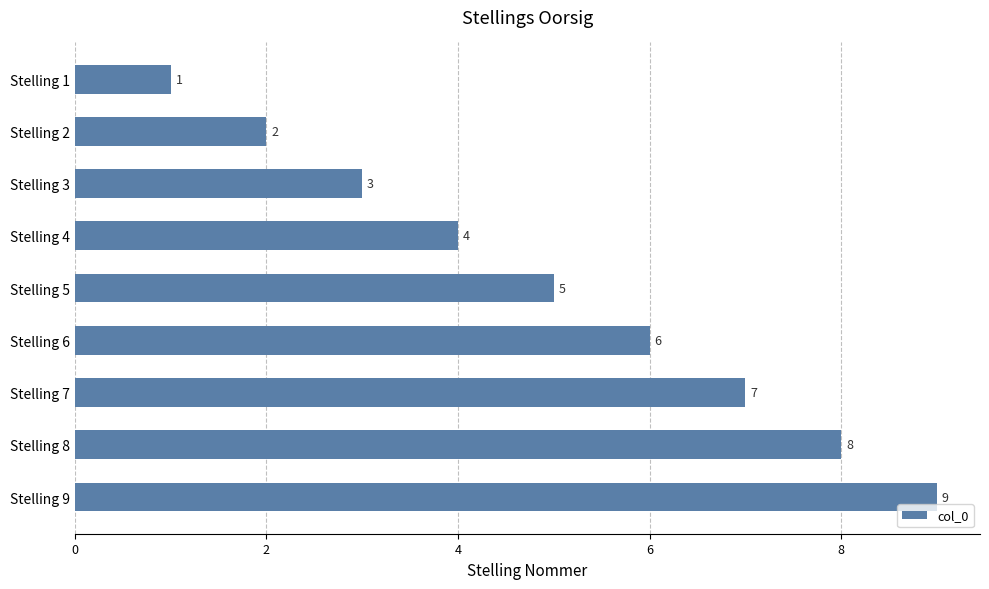

Count the number of categories in the chart.

9